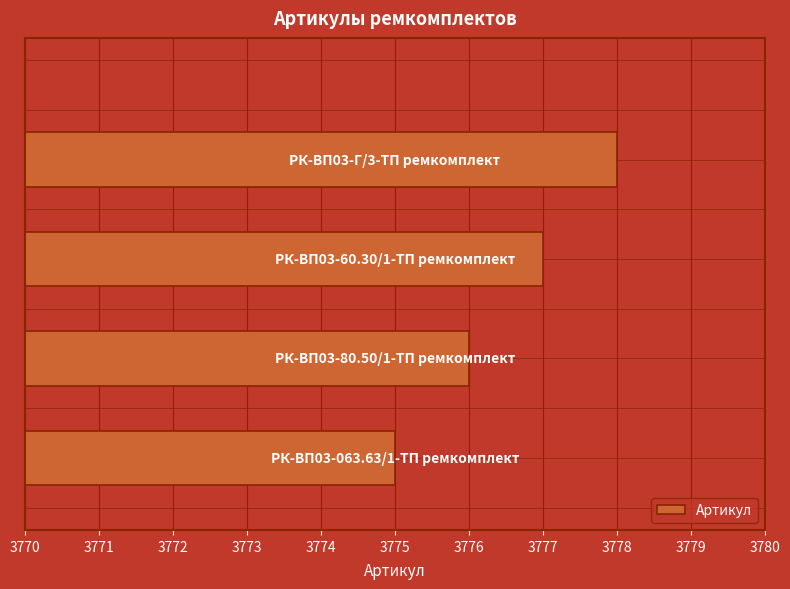

What is the difference between the maximum and minimum values?

3